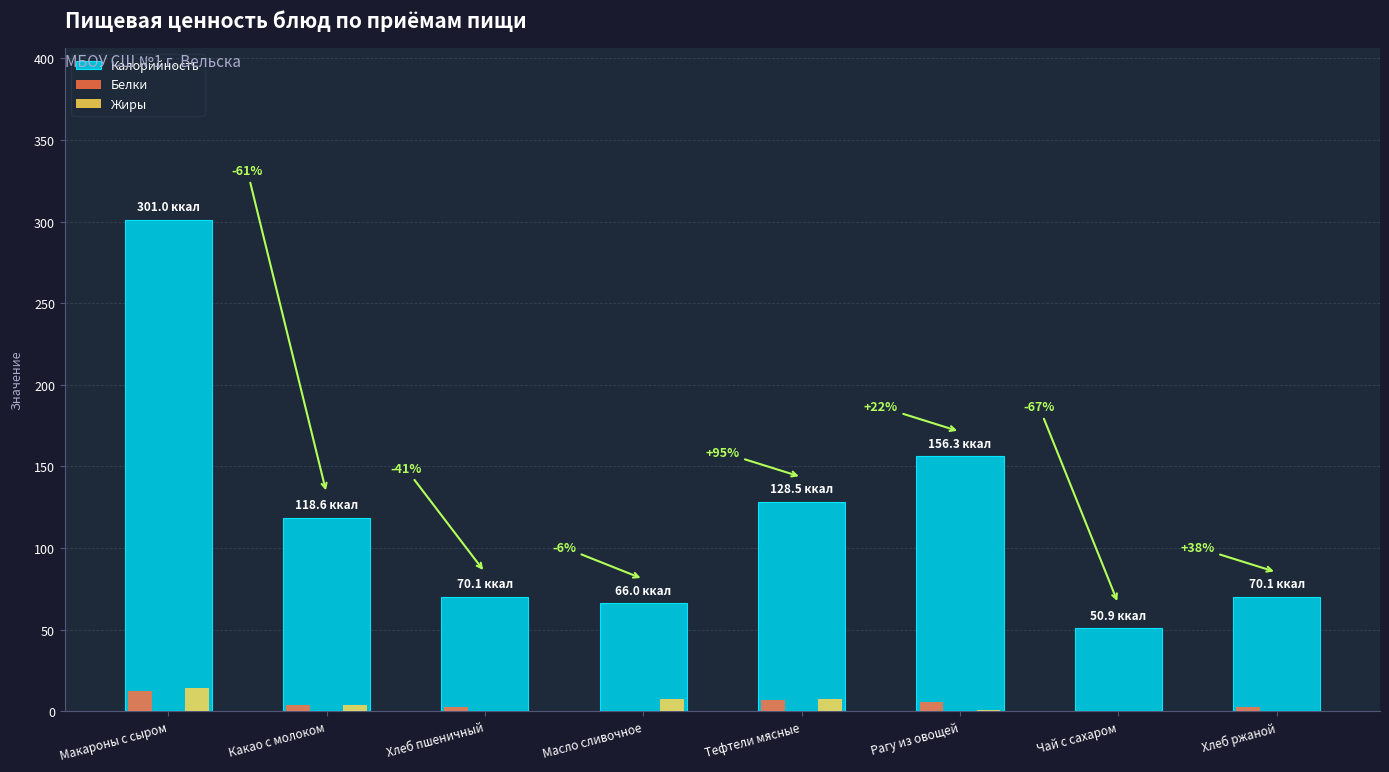

Which series has the largest total across all categories?

Калорийность